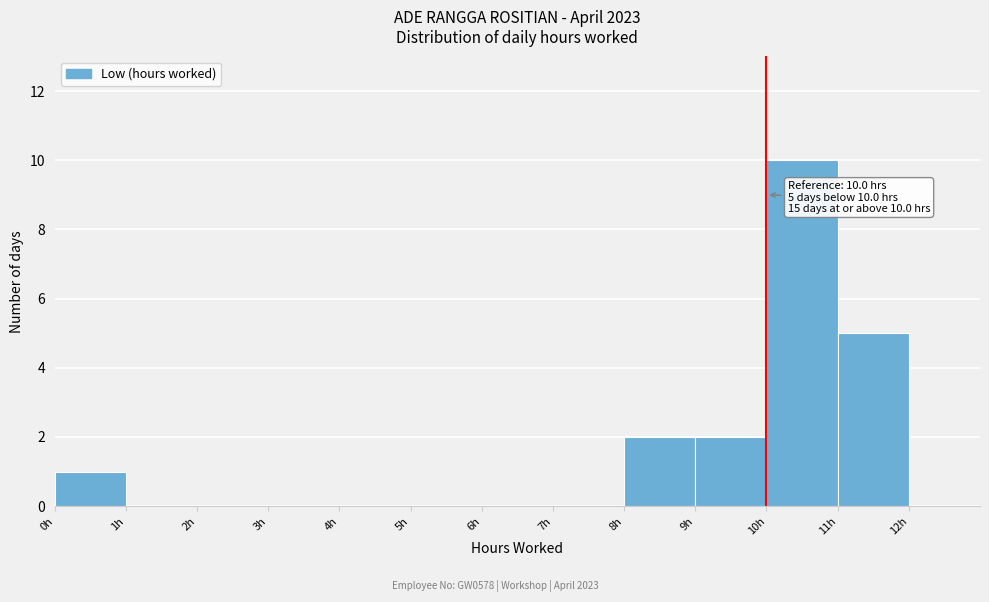

Which range on the x-axis has the tallest bar?

10 to 11